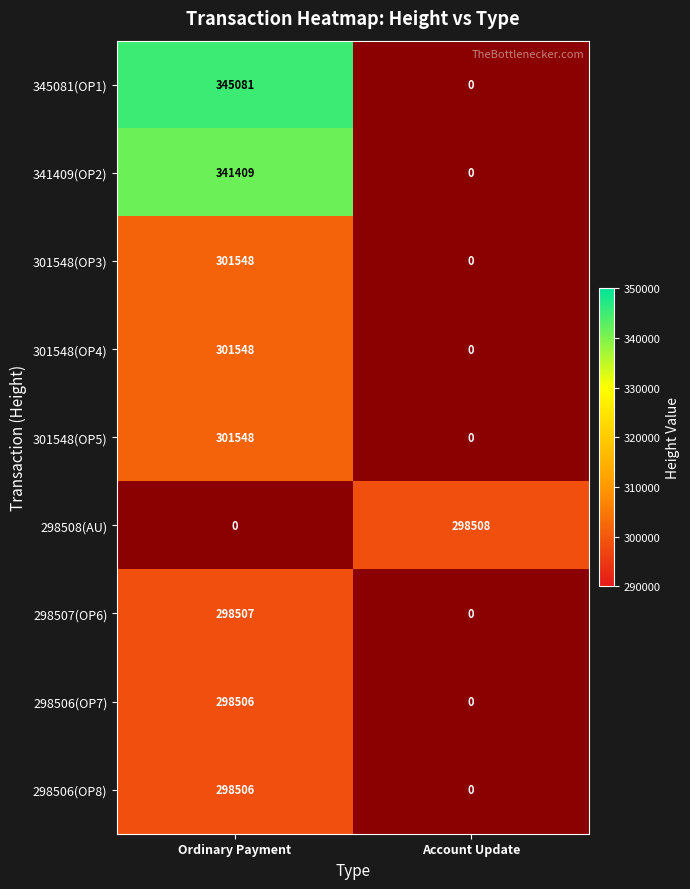

The 301548(OP3) series shows 126850 at Account Update. True or false?

False